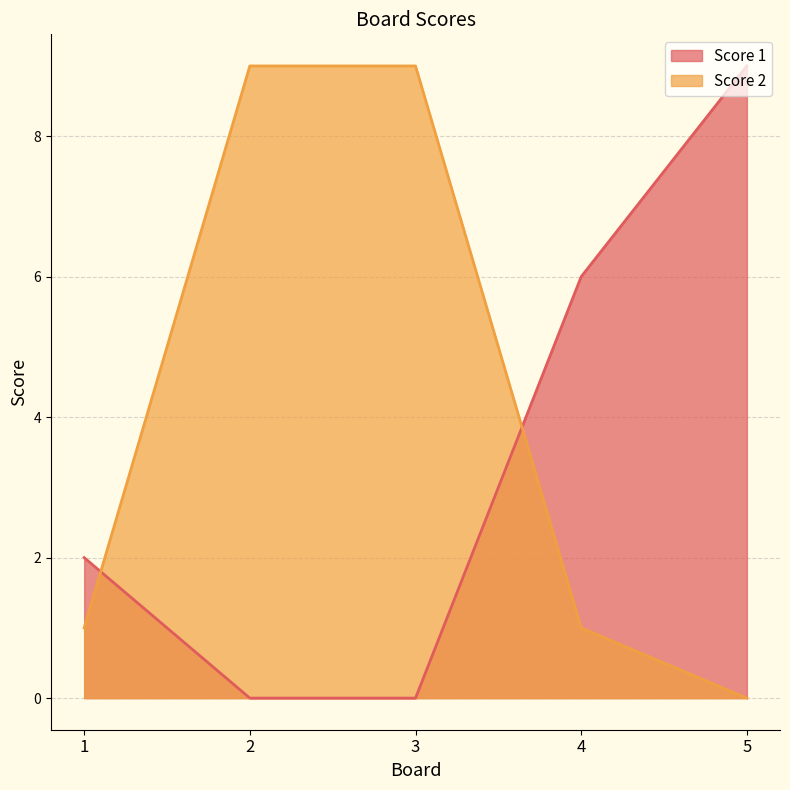

True or false: Score 1 has a value of 4 at 4.

False